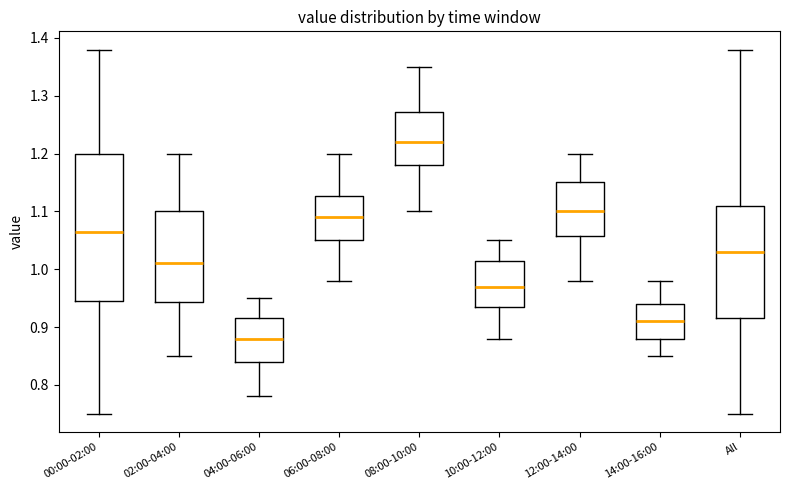

Which box is the tallest, from its lower edge to its upper edge?

00:00-02:00